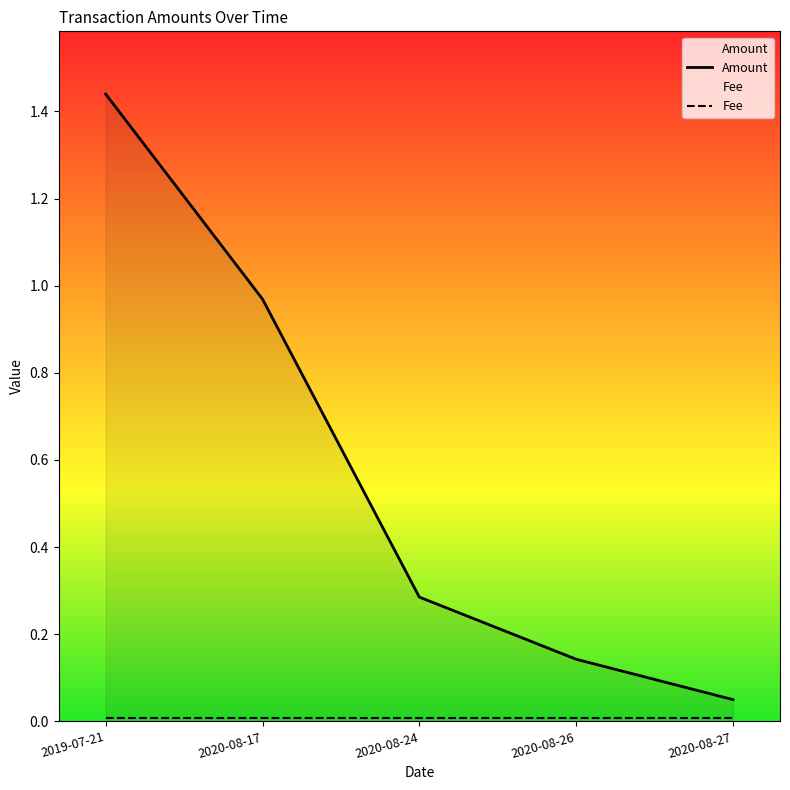

True or false: Fee and Amount cross at least once.

False